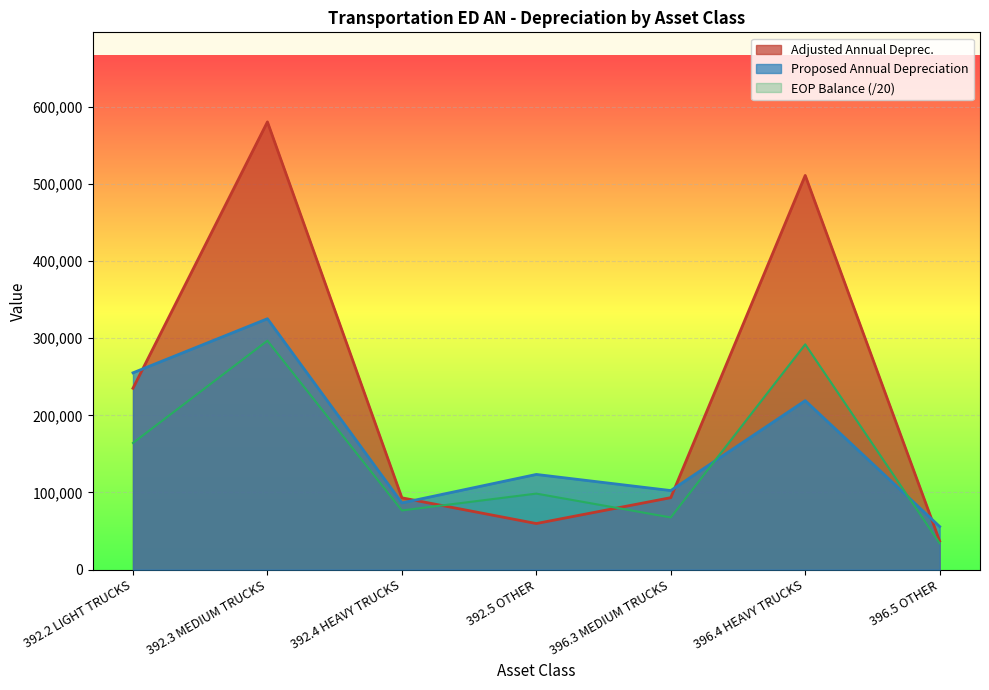

Does the chart display data point markers on the line(s)?

No